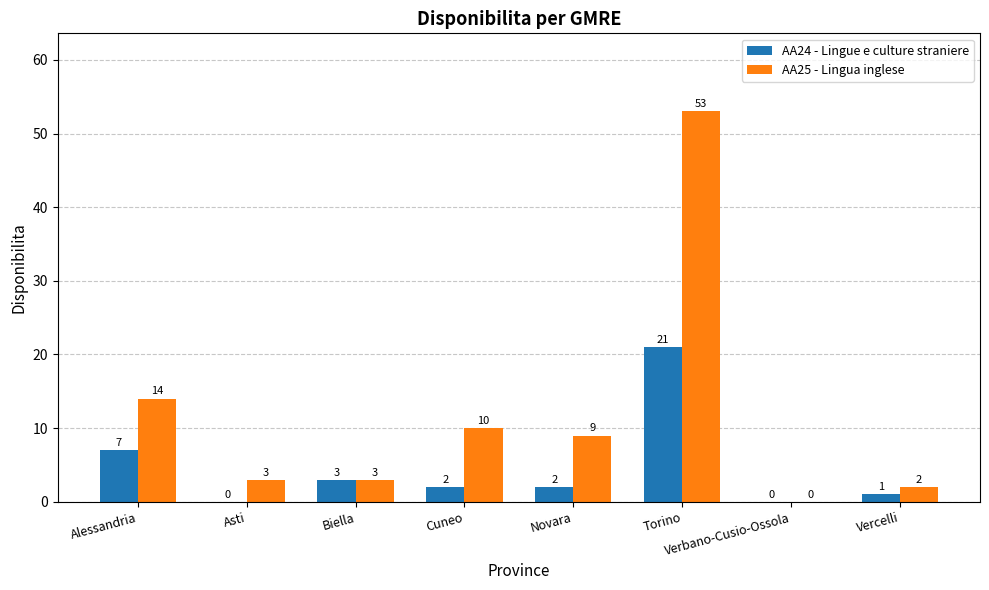

What is the spread (max minus min) of values at Asti?

3